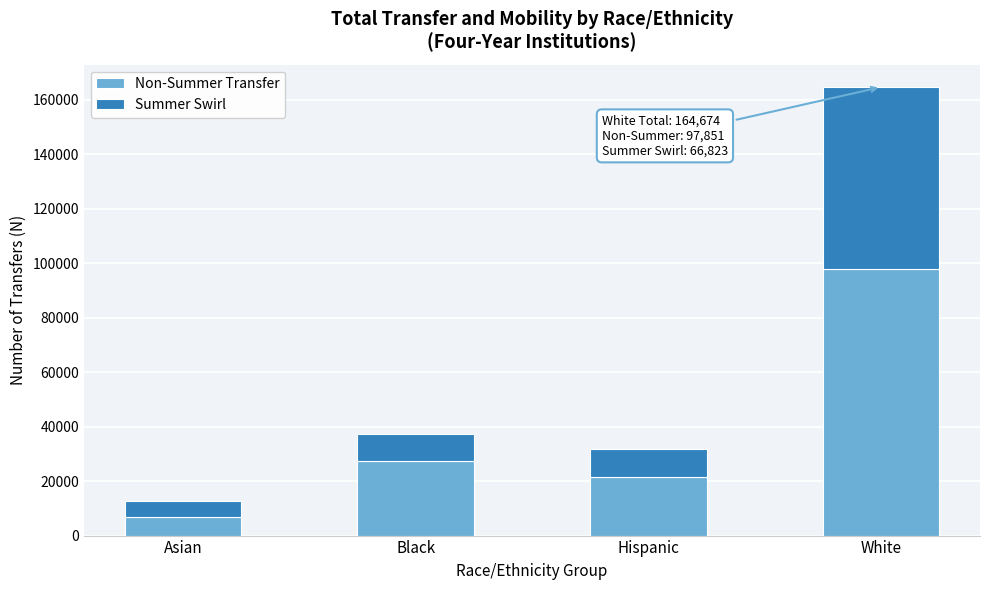

Reading left to right, transcribe the values for Non-Summer Transfer.

Asian=6906	Black=27320	Hispanic=21482	White=97851